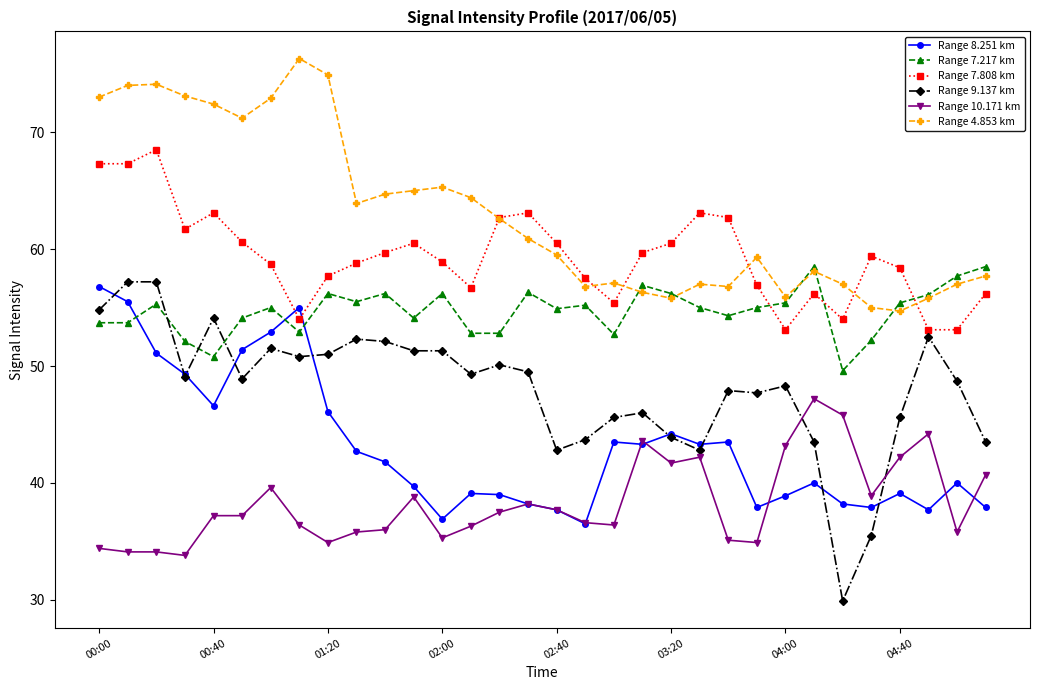

How many intersections are there between Range 10.171 km and Range 9.137 km?

2